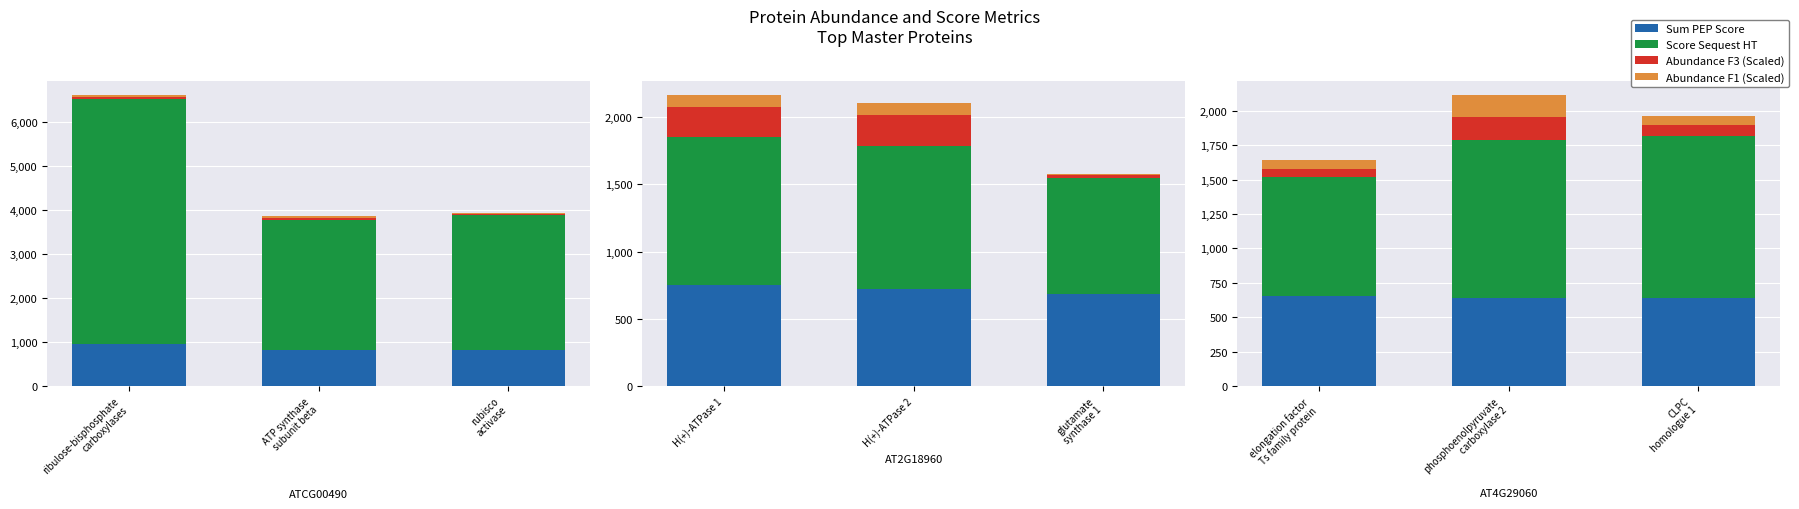

The value of Abundance F1 (Scaled) at CLPC homologue 1 is 67.6. True or false?

True